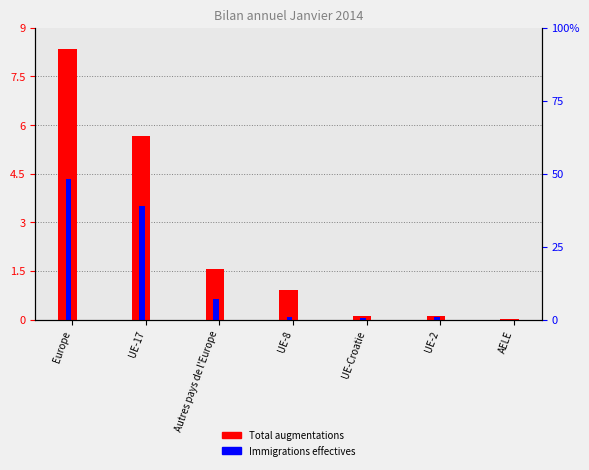

Does the chart contain stacked bars?

No